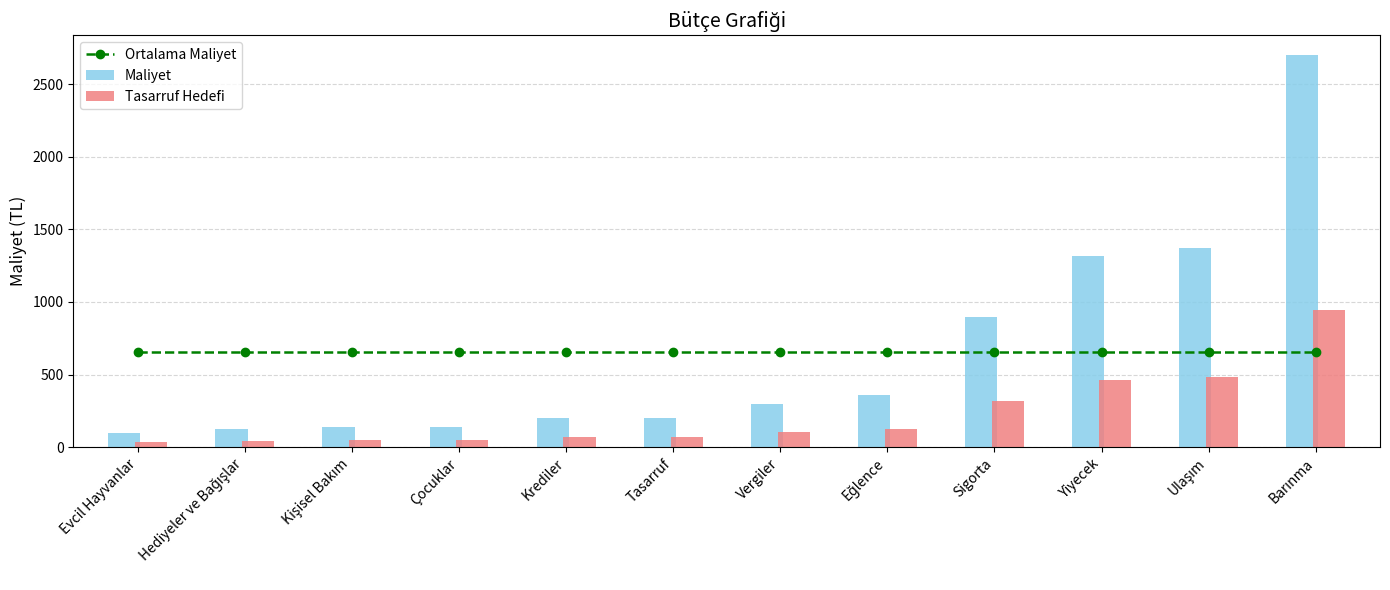

Reading left to right, list all the values displayed in this chart.

Ortalama Maliyet: Evcil Hayvanlar=655.0	Hediyeler ve Bağışlar=655.0	Kişisel Bakım=655.0	Çocuklar=655.0	Krediler=655.0	Tasarruf=655.0	Vergiler=655.0	Eğlence=655.0	Sigorta=655.0	Yiyecek=655.0	Ulaşım=655.0	Barınma=655.0
Maliyet: Evcil Hayvanlar=100.0	Hediyeler ve Bağışlar=125.0	Kişisel Bakım=140.0	Çocuklar=140.0	Krediler=200.0	Tasarruf=200.0	Vergiler=300.0	Eğlence=358.0	Sigorta=900.0	Yiyecek=1320.0	Ulaşım=1375.0	Barınma=2702.0
Tasarruf Hedefi: Evcil Hayvanlar=35.0	Hediyeler ve Bağışlar=43.8	Kişisel Bakım=49.0	Çocuklar=49.0	Krediler=70.0	Tasarruf=70.0	Vergiler=105.0	Eğlence=125.3	Sigorta=315.0	Yiyecek=462.0	Ulaşım=481.2	Barınma=945.7